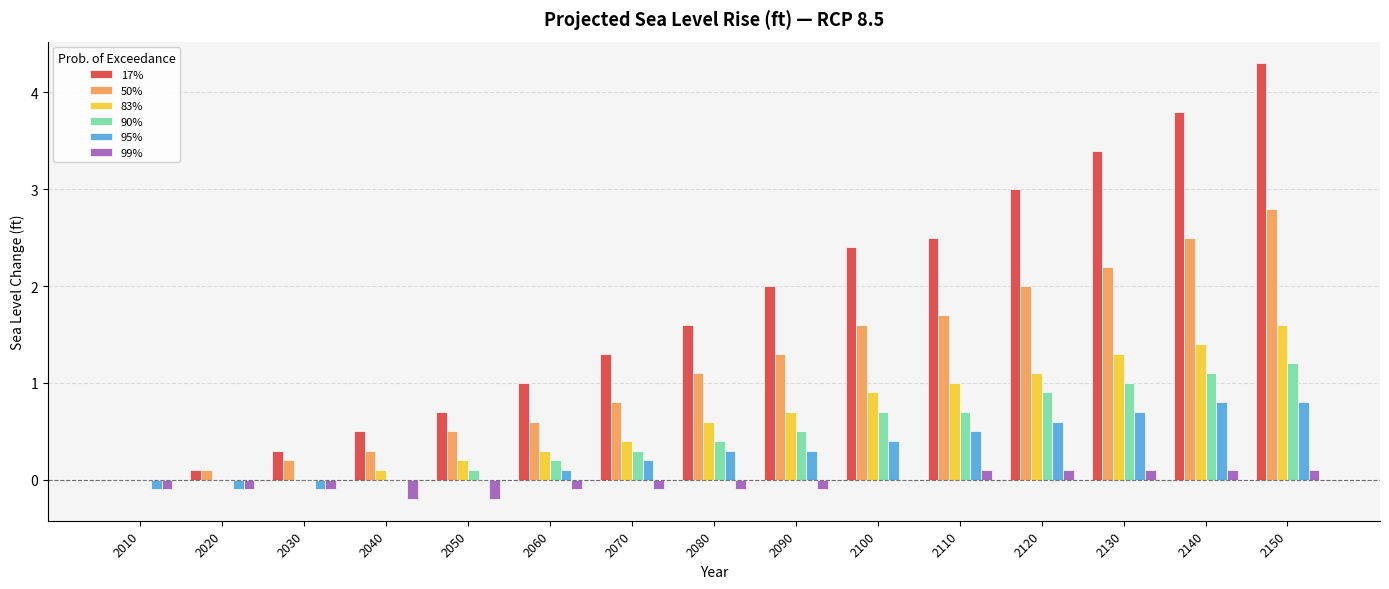

Read the 17% value at 2060.

1.0